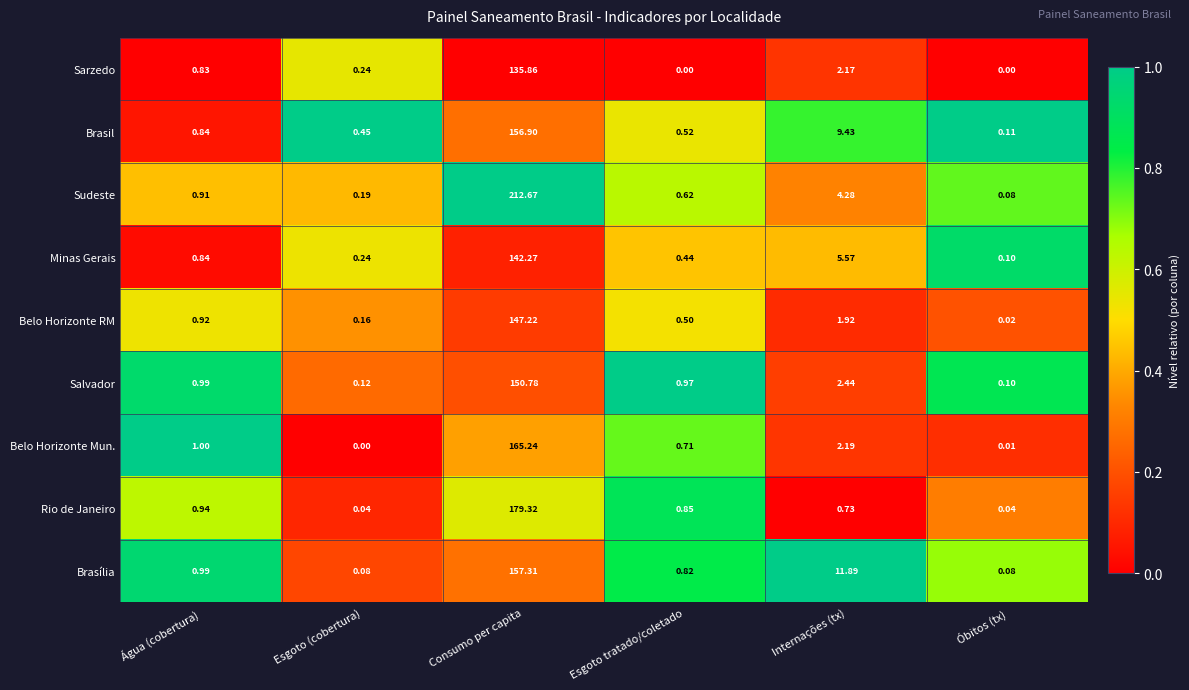

At which category is the sum across all series the highest?

Consumo per capita